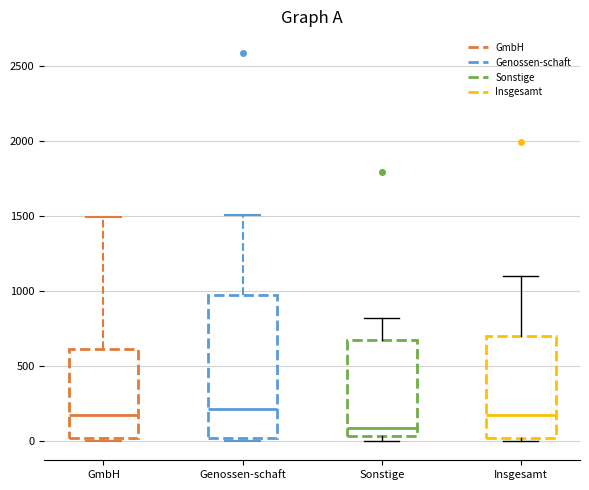

Reading left to right, read every box against the y-axis: the position of its median line, the range the box covers, and the ends of its whiskers. The values are not printed on the chart, so give them approximately, as read against the axis.

GmbH: median 150, box 0 to 600, whiskers 0 (just below the box's lower edge) to 1500
Genossen-schaft: median 200, box 0 to 950, whiskers 0 (just below the box's lower edge) to 1500
Sonstige: median 100, box 50 to 700, whiskers 0 to 800
Insgesamt: median 150, box 0 to 700, whiskers 0 (just below the box's lower edge) to 1100